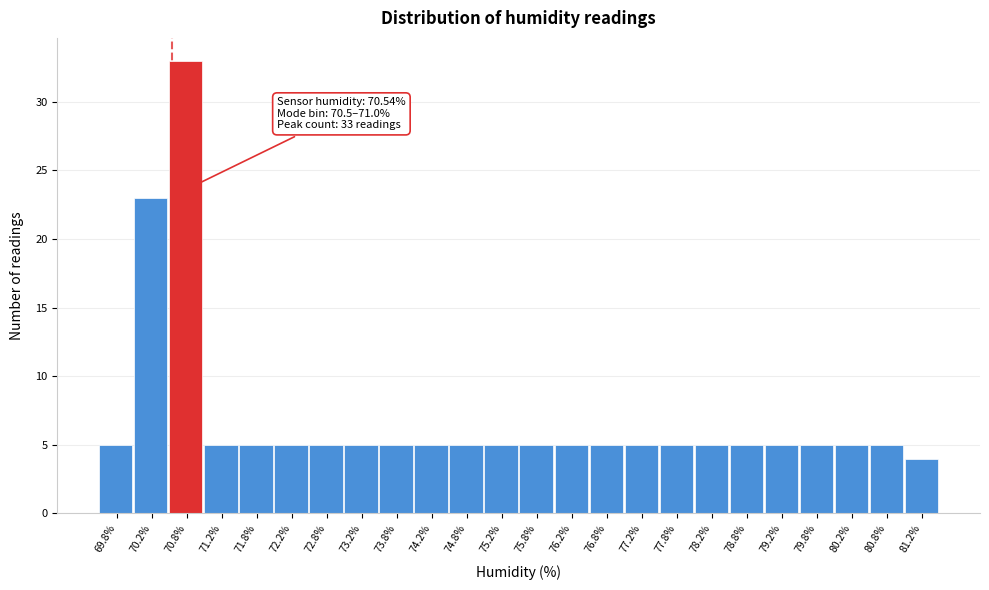

Over which range of the x-axis is the bar tallest?

70.5 to 71.0